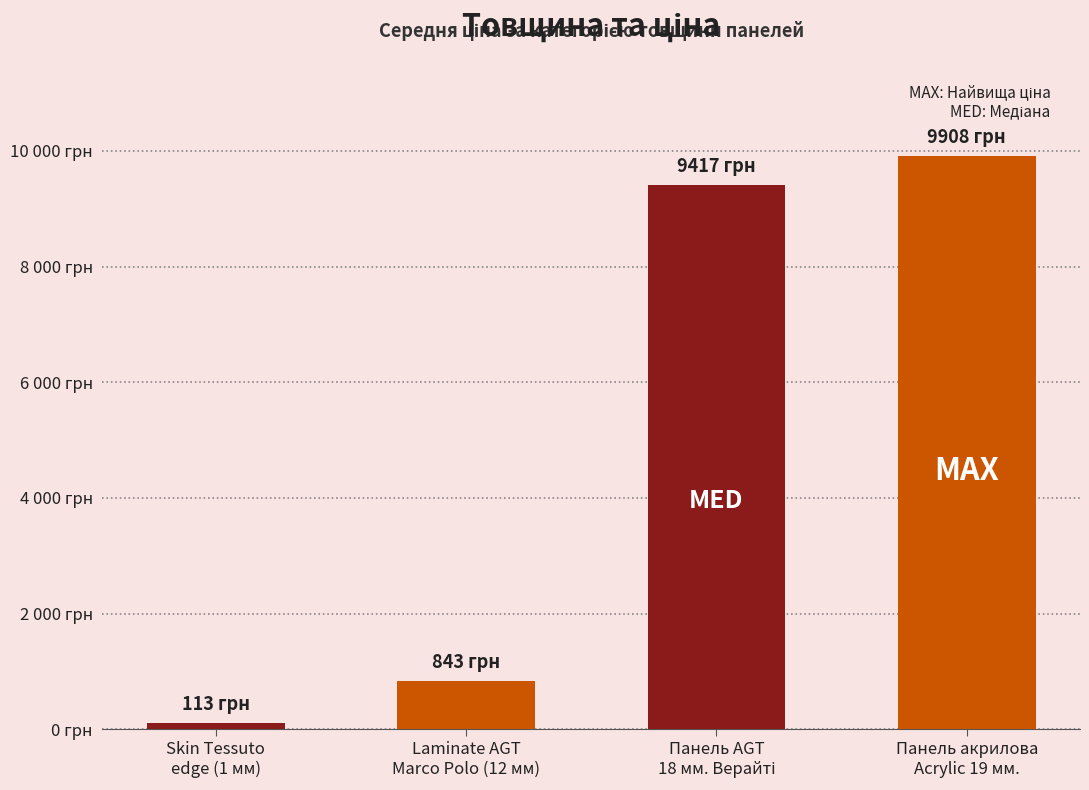

Which label corresponds to the smallest value in the chart?

Skin Tessuto
edge (1 мм)